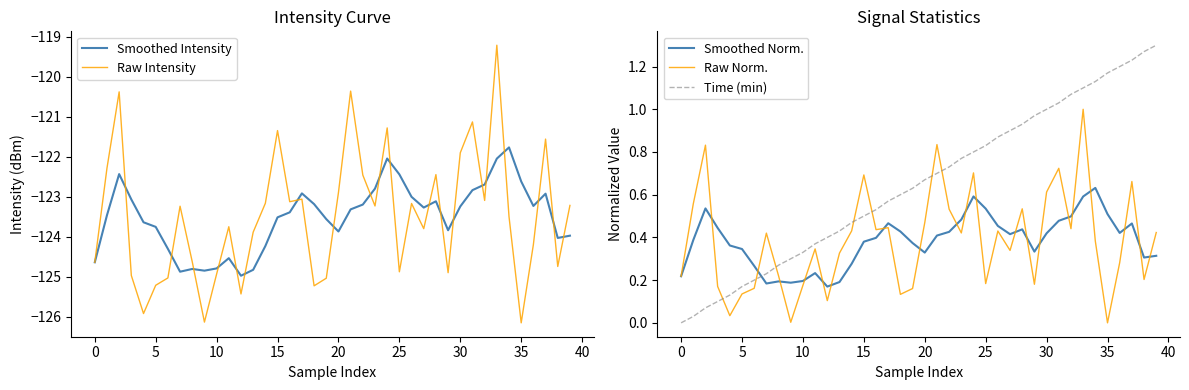

How many times do Smoothed Intensity and Raw Intensity cross each other?

20